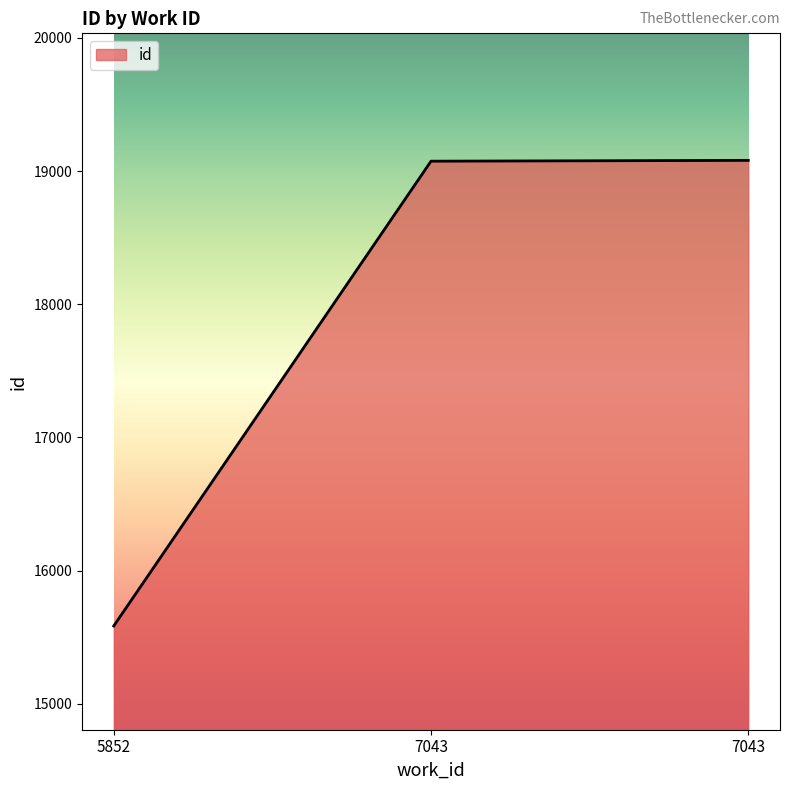

How many values are below 19074?

1